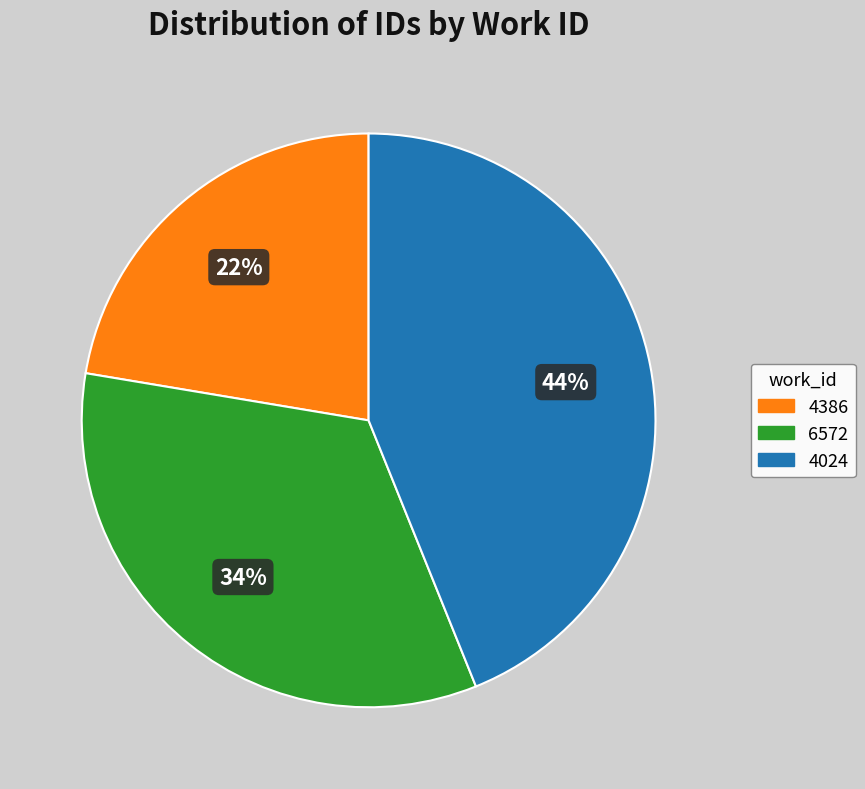

To the nearest percent, what is the difference between the 4024 and 4386 slice percentages?

22%